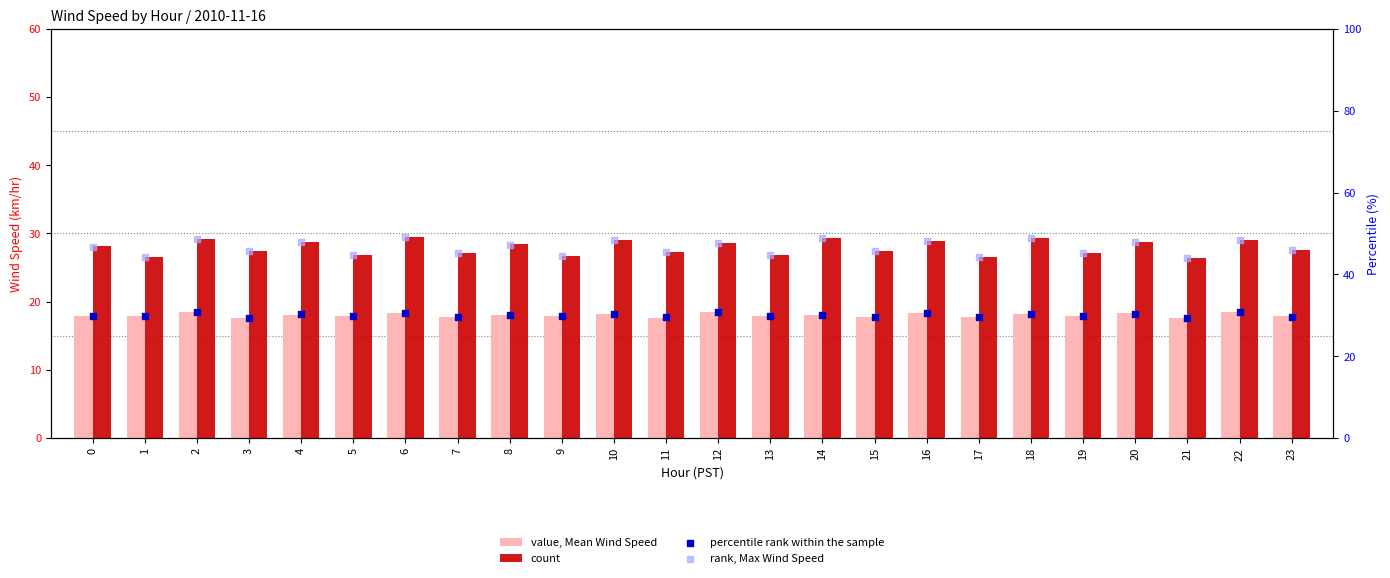

What is the total value across all series at 7?

119.7